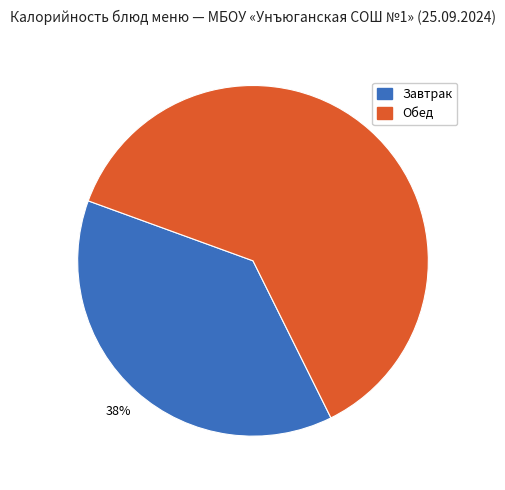

What is the ratio of the value at Обед to the value at Завтрак?

1.6